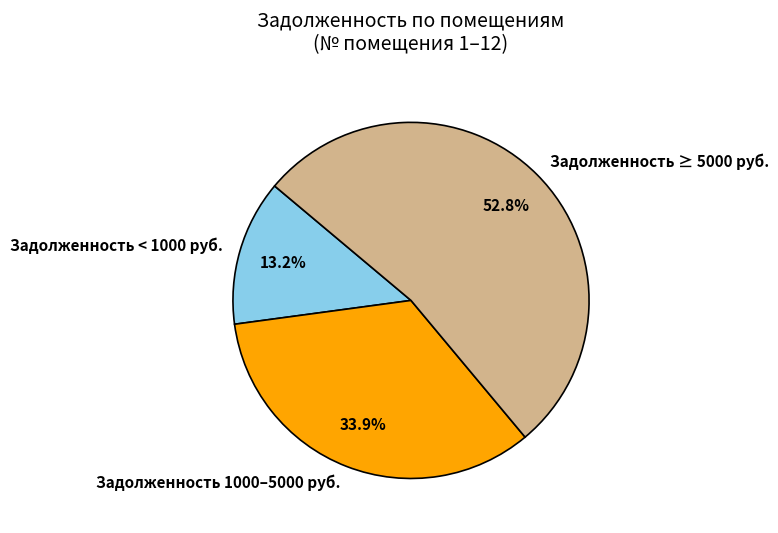

Which has a higher value, Задолженность 1000–5000 руб. or Задолженность ≥ 5000 руб.?

Задолженность ≥ 5000 руб.